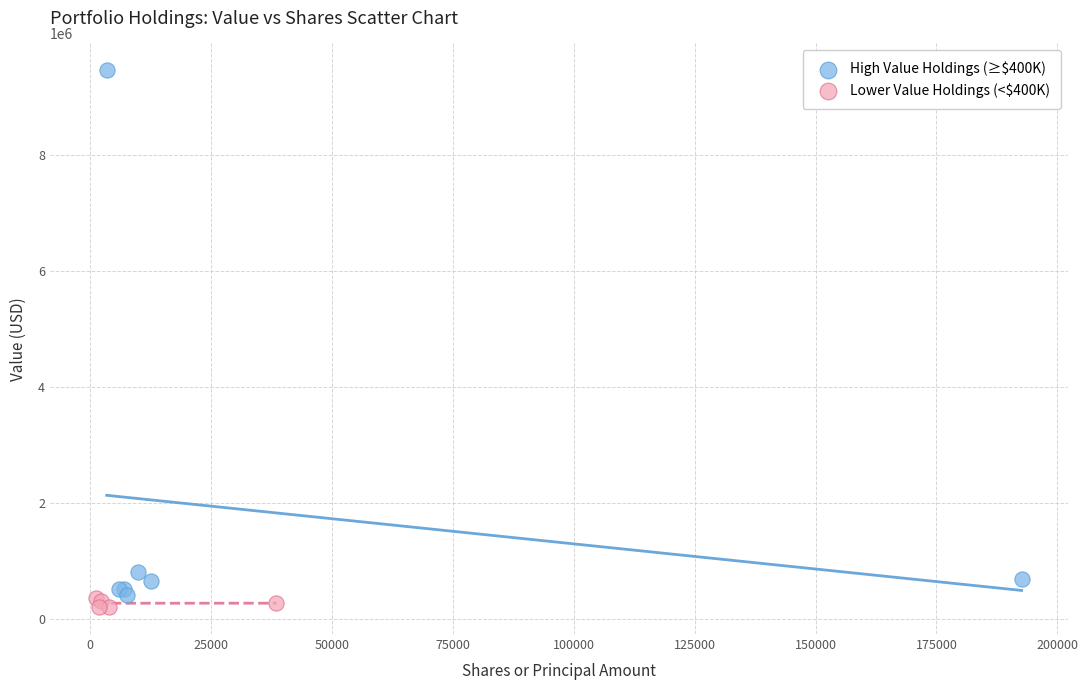

Which series has the widest spread of Y values?

High Value Holdings (≥$400K)